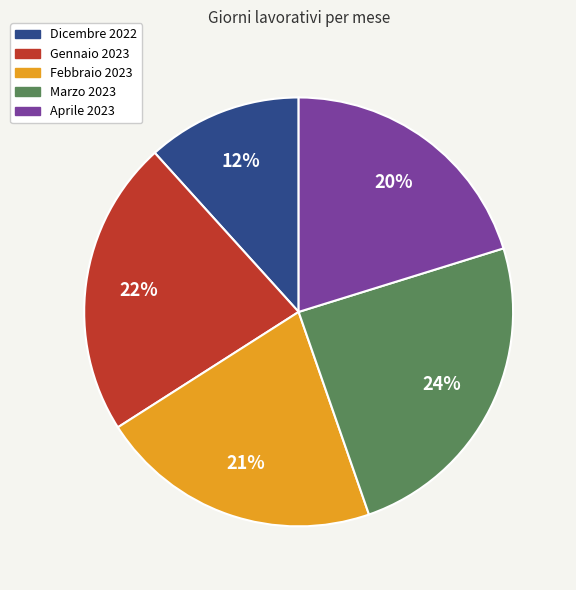

How many slices are in this pie chart?

5